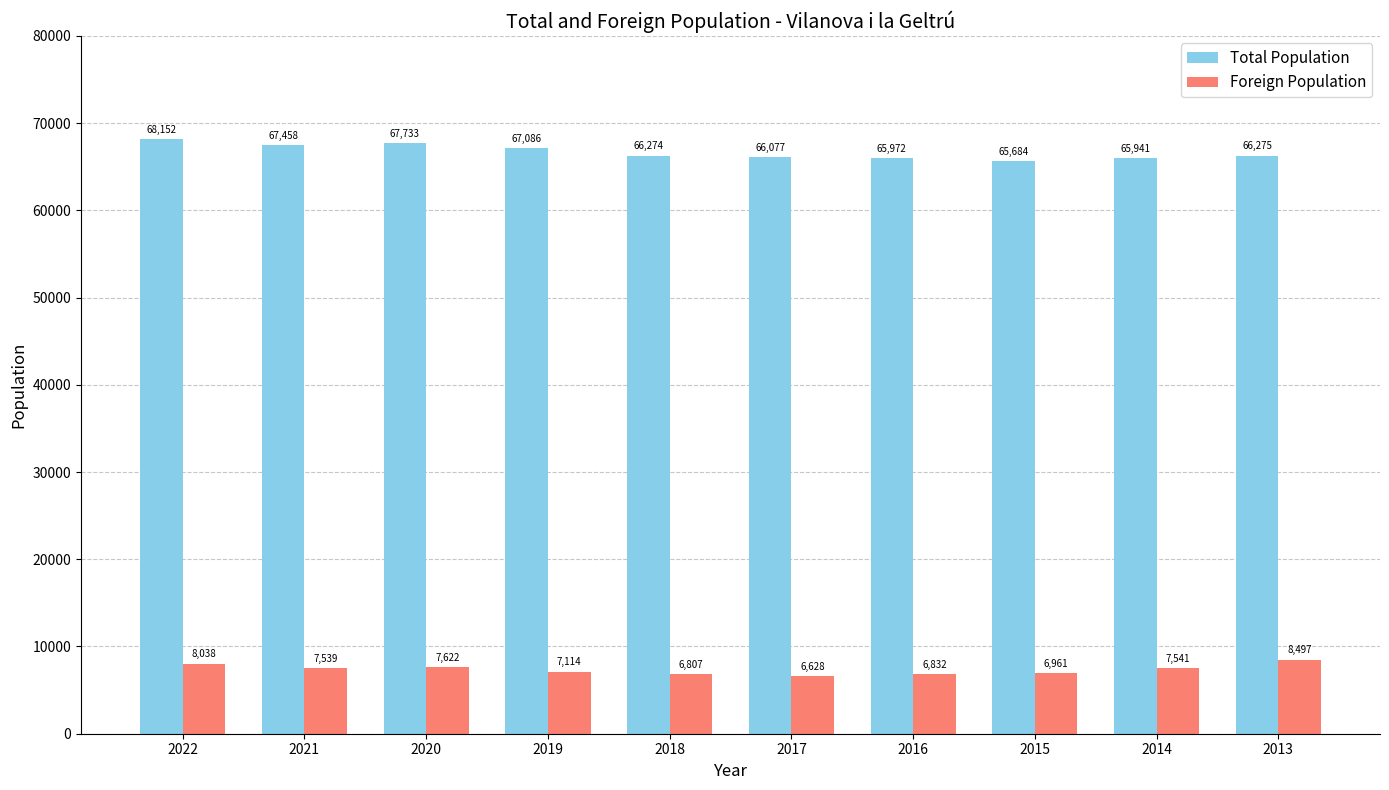

What value does the Total Population series have at 2019, to the nearest 10?

67090